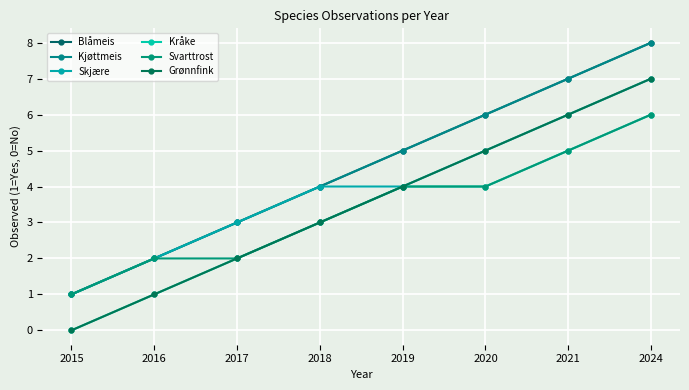

Does the chart have visible grid lines?

Yes